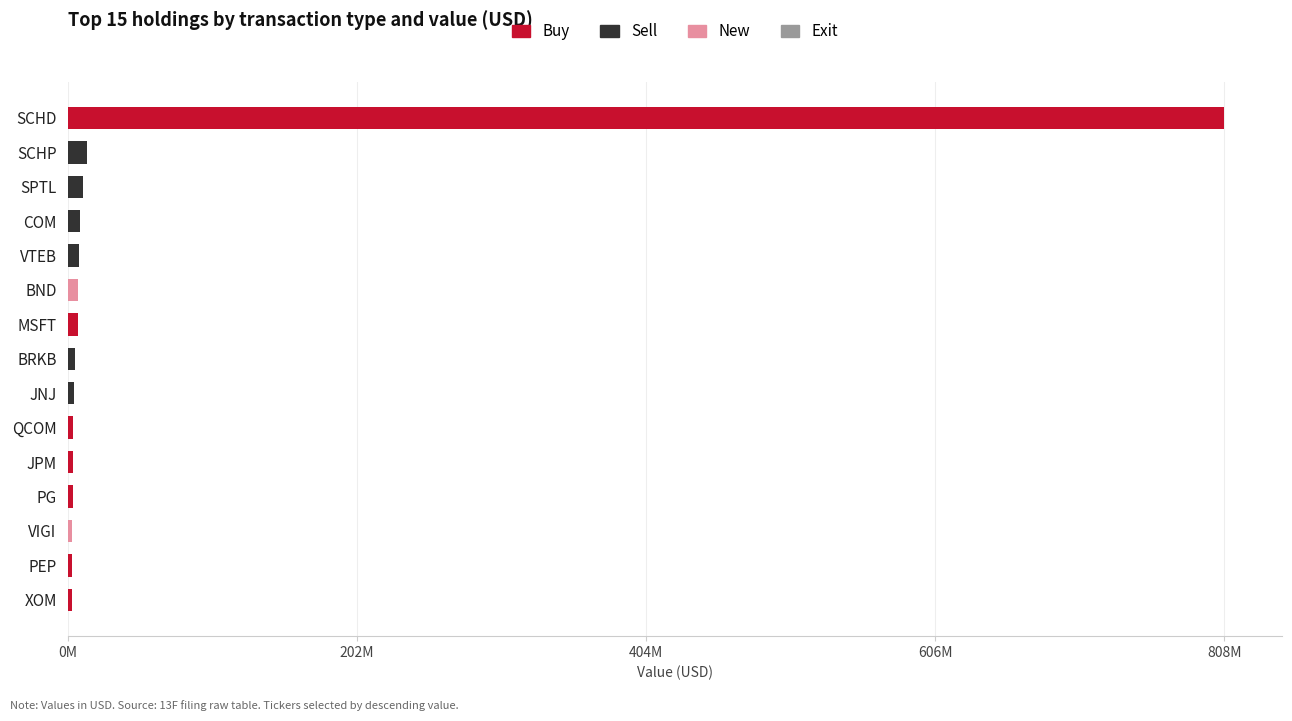

What is the value of the Sell bar at the 5th from the left?

7565418.0